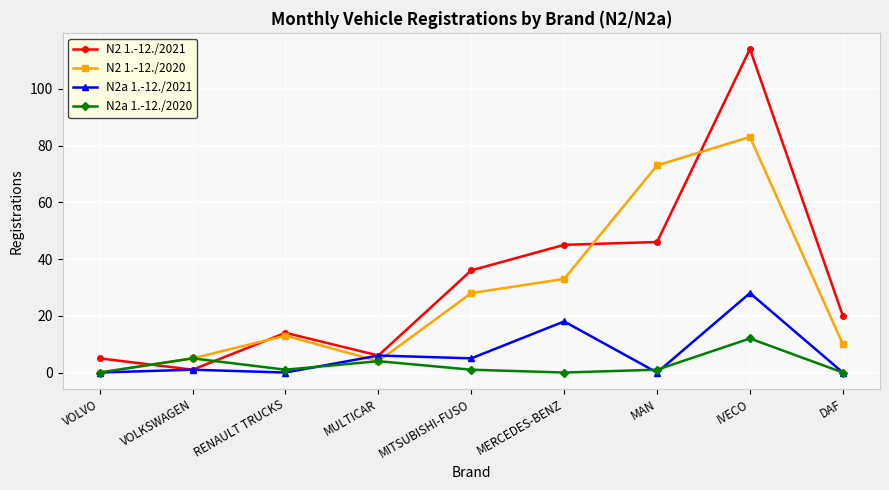

What is the difference between the highest and lowest values at MITSUBISHI-FUSO?

35